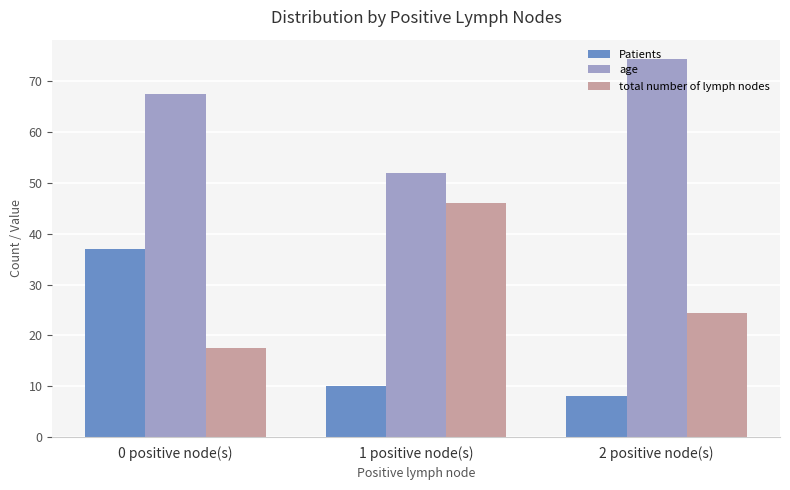

What is the total value across all series at 2 positive node(s)?

107.0